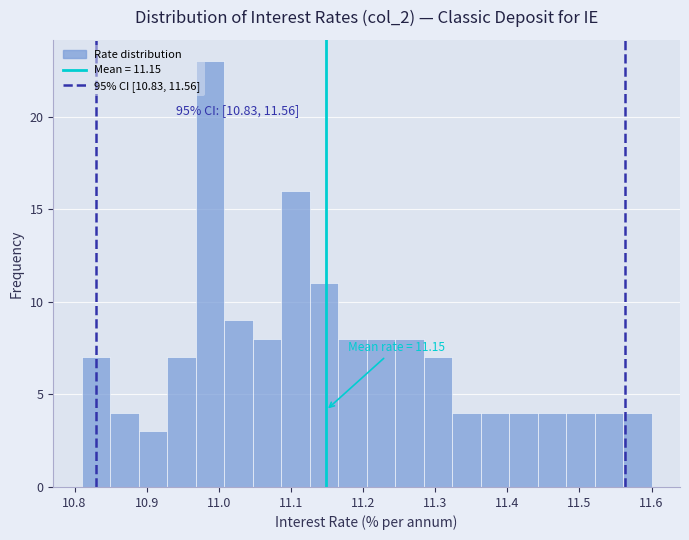

Around what value on the x-axis is the tallest bar? Give the approximate position of its centre, as read against the axis.

10.99